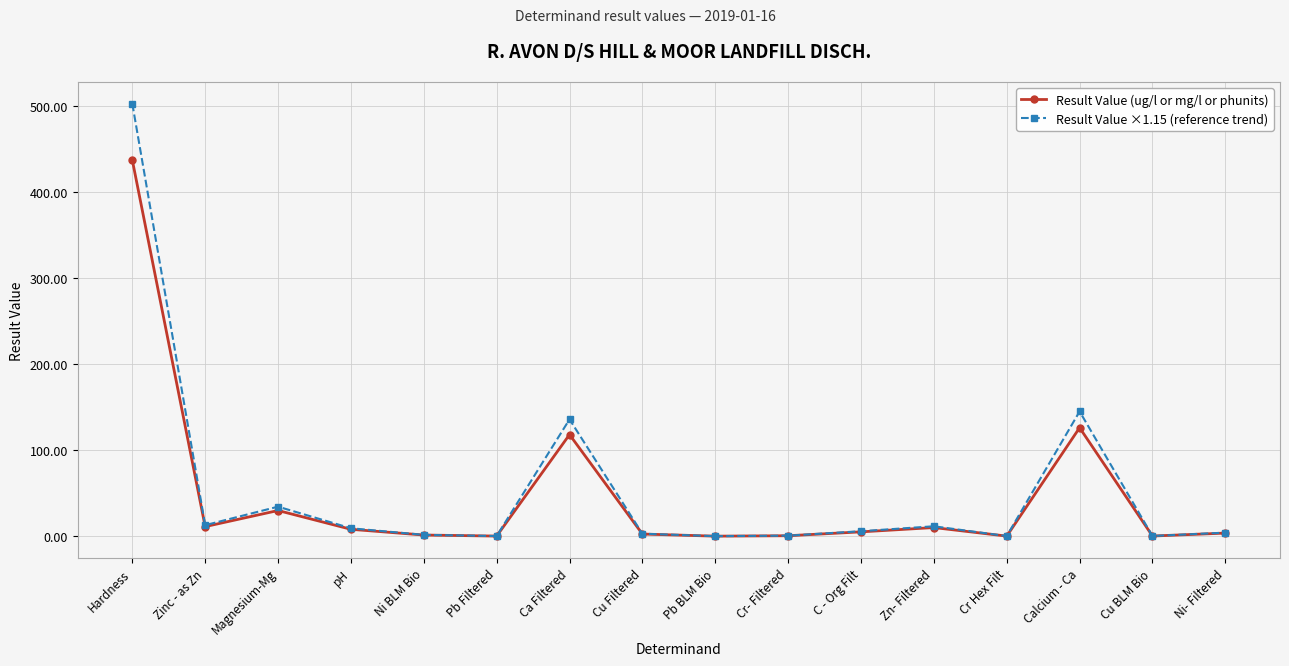

What is the label of the 13th point from the left?

Cr Hex Filt